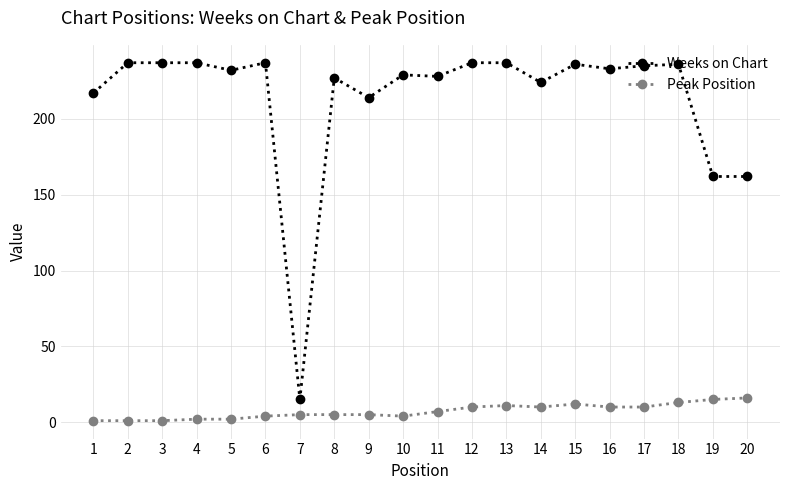

What is the average value of the Weeks on Chart series?

214